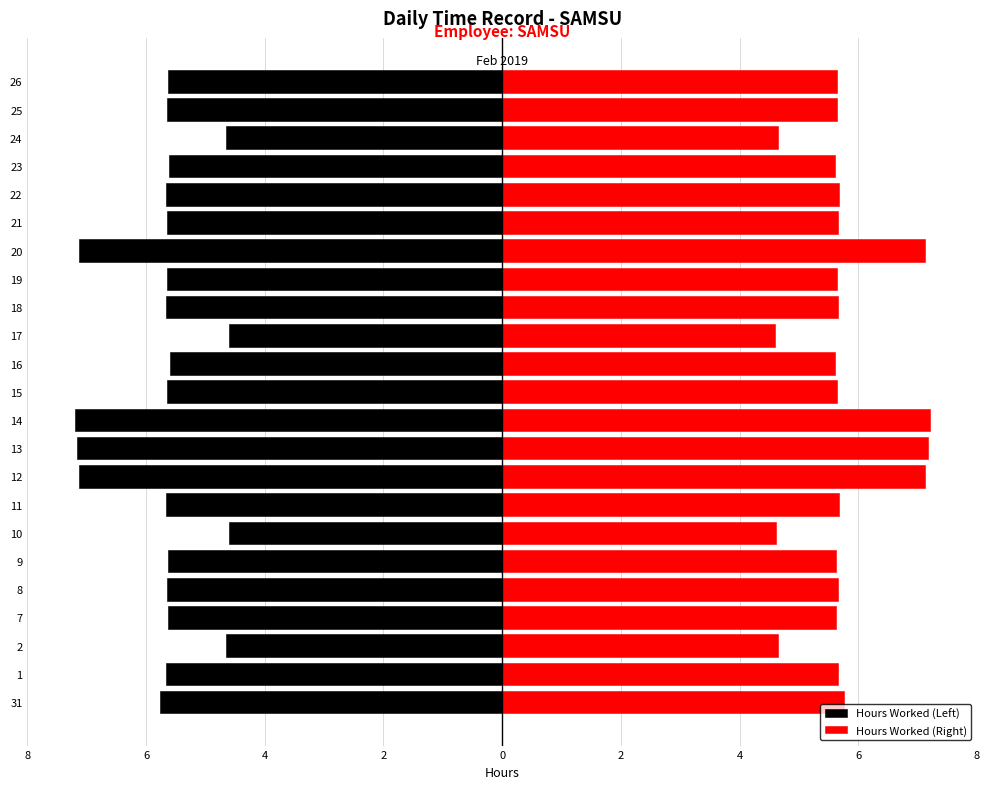

Is the value of Hours Worked (Right) at 26 greater than the value of Hours Worked (Left) at 14?

Yes